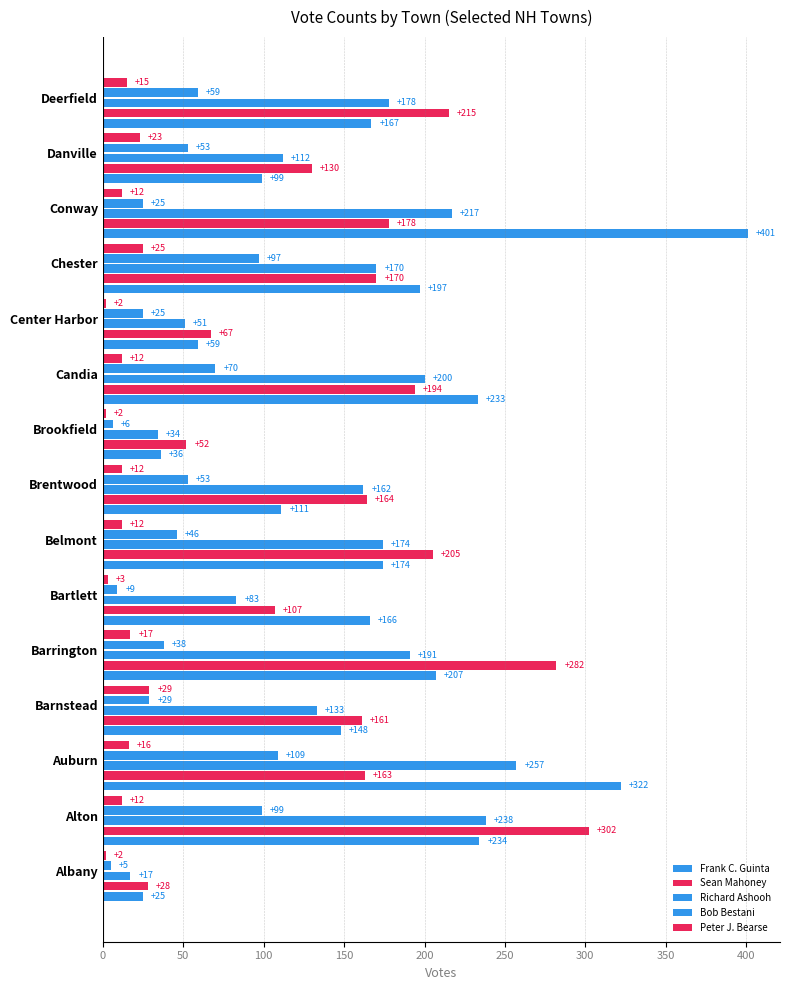

List the series in order of their peak value, lowest first.

Peter J. Bearse, Bob Bestani, Richard Ashooh, Sean Mahoney, Frank C. Guinta